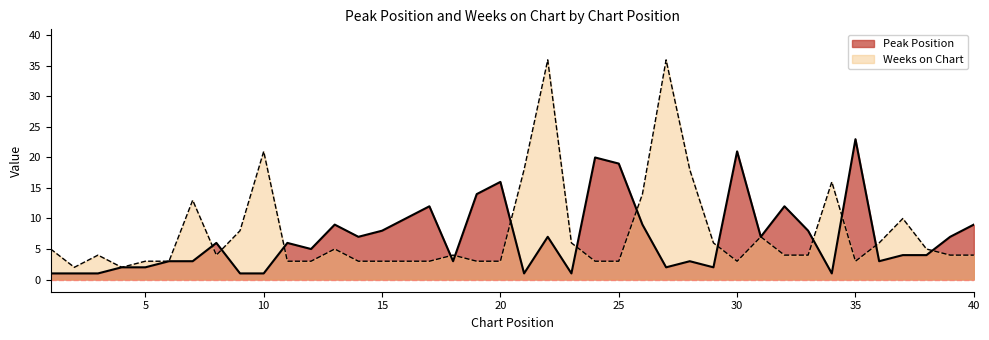

At which category is the sum across all series the highest?

22